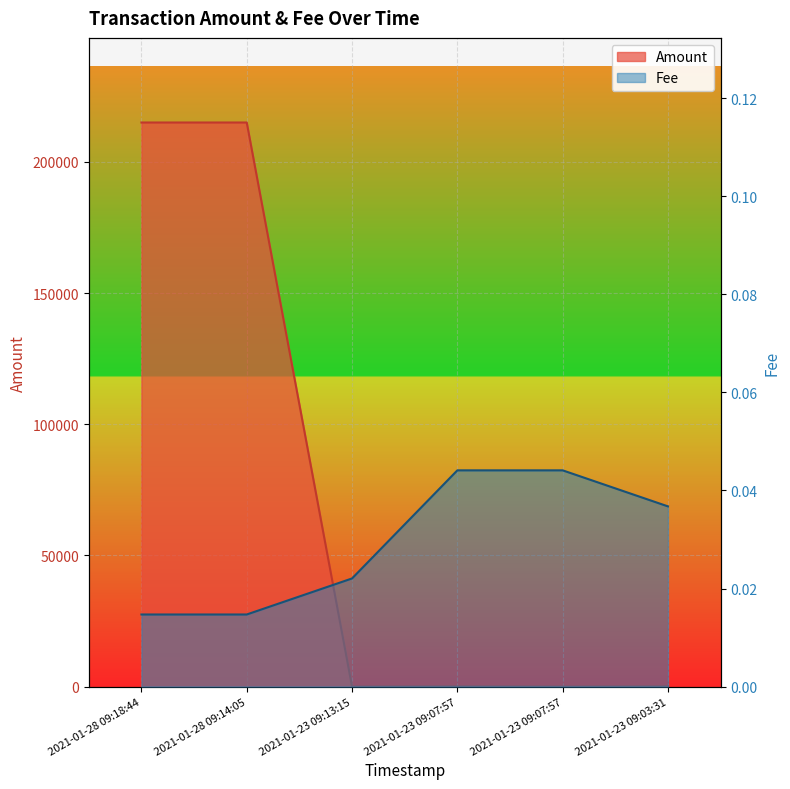

Rank the series at 2021-01-23 09:07:57 from highest to lowest value.

Amount, Fee